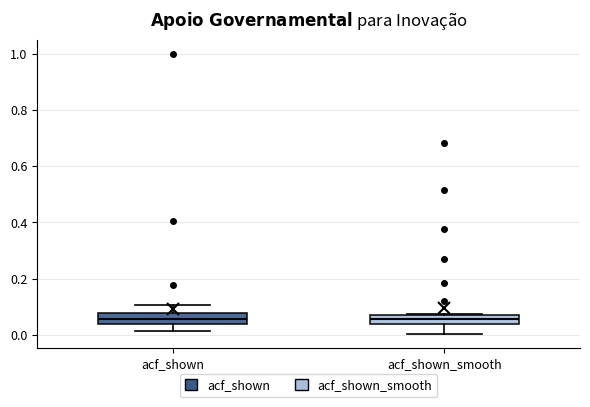

Where does the lower whisker of the box for acf_shown end on the y-axis? The values are not printed on the chart, so give them approximately, as read against the axis.

0.02